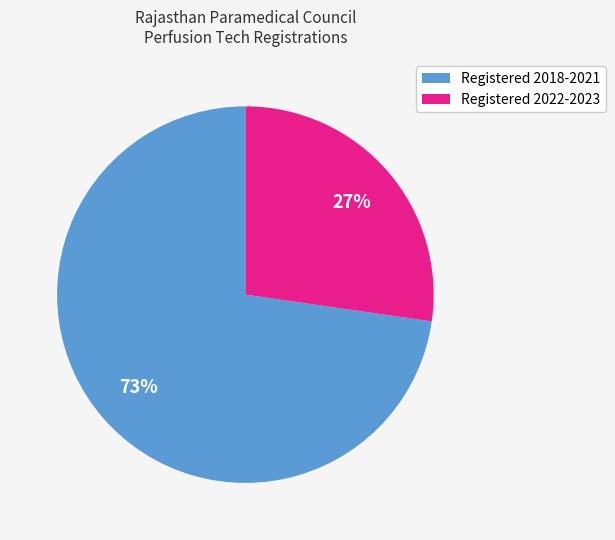

Which has a higher value, Registered 2022-2023 or Registered 2018-2021?

Registered 2018-2021